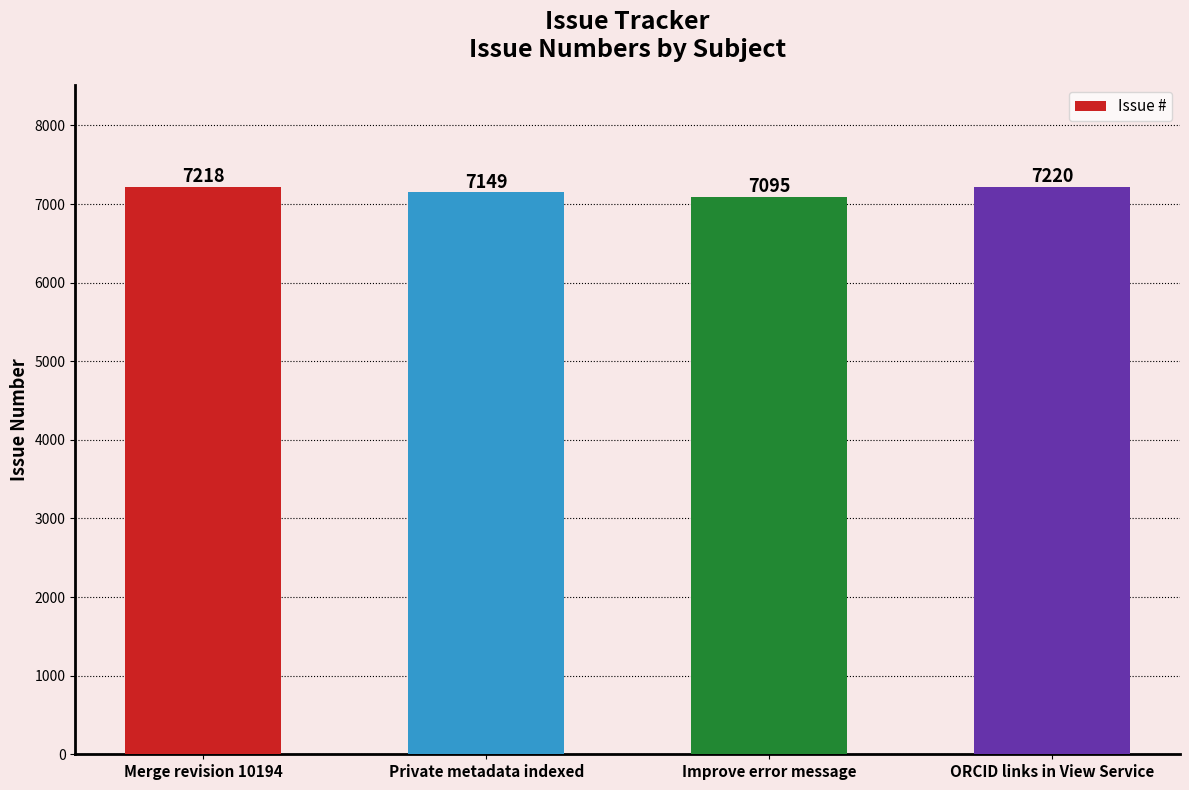

Read the value at Merge revision 10194.

7218